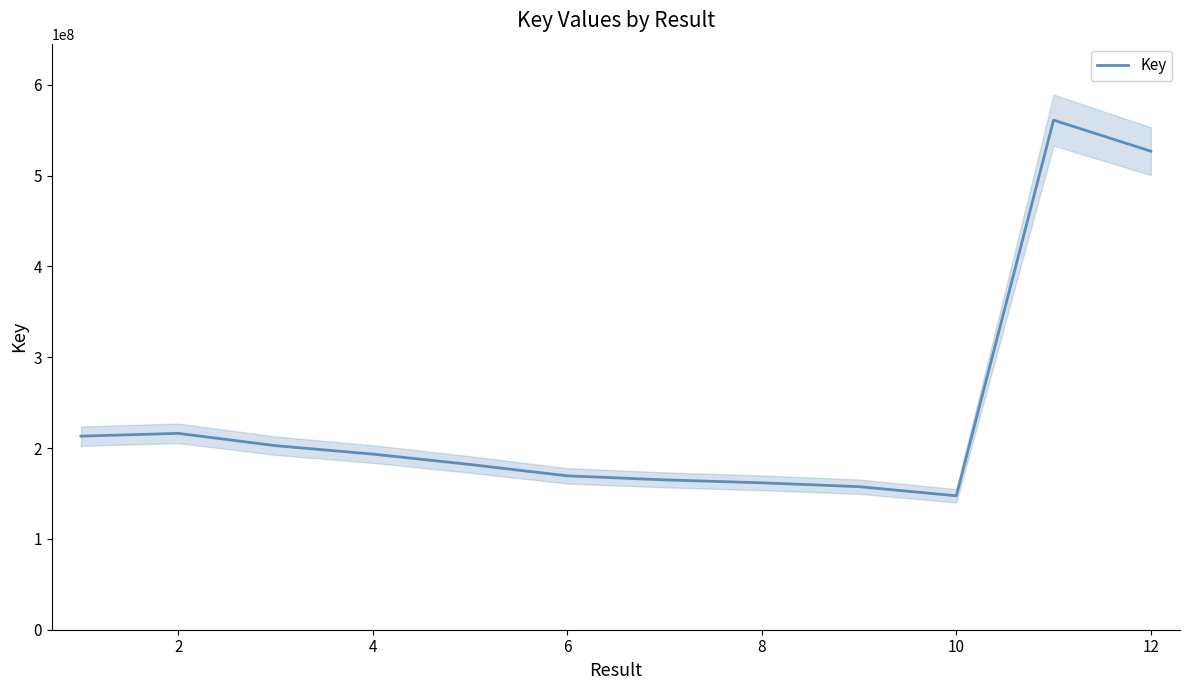

How many data points are less than 193324141?

6